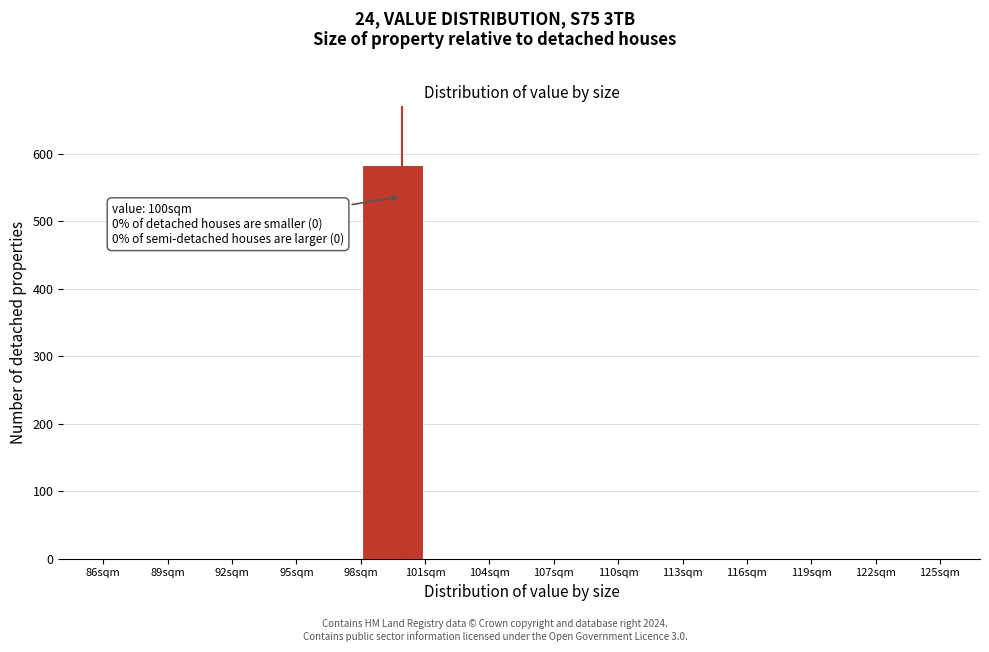

Which range on the x-axis has the tallest bar?

98 to 101